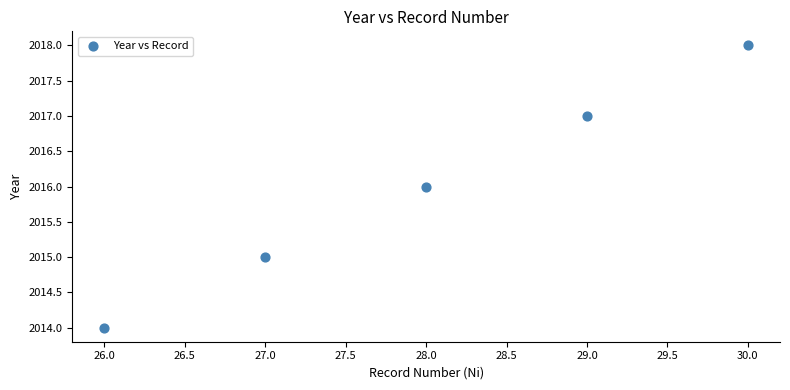

What is the range of Y values (max minus min)?

4